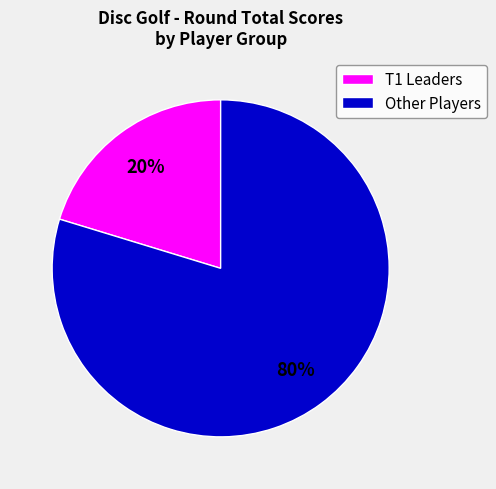

How many segments does this pie chart have?

2